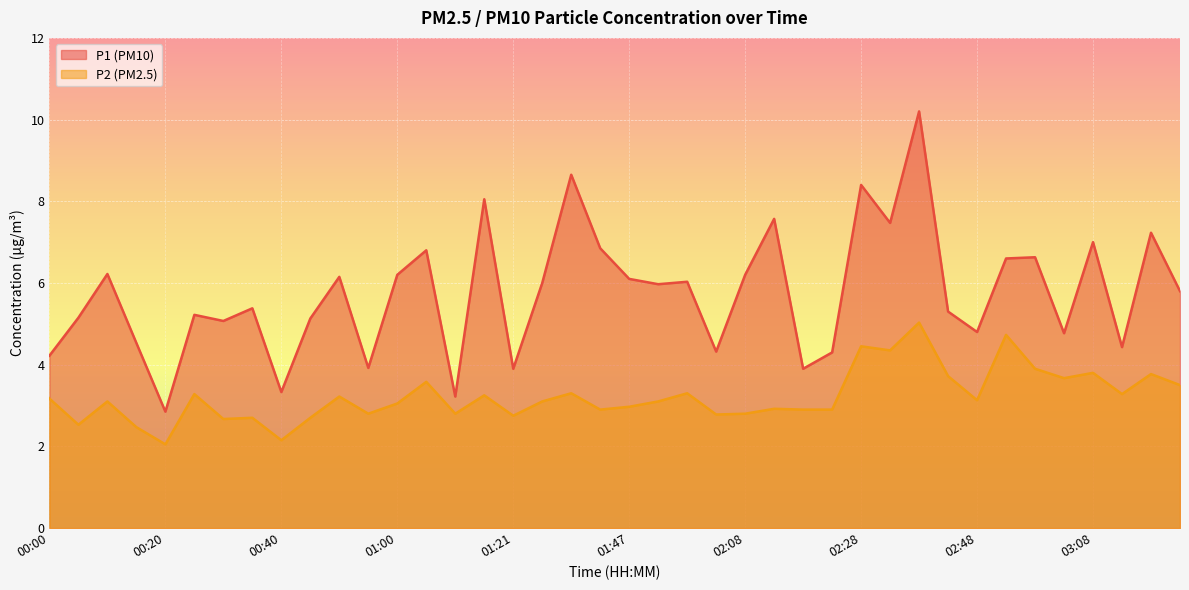

How many values in the P2 series exceed 3?

23